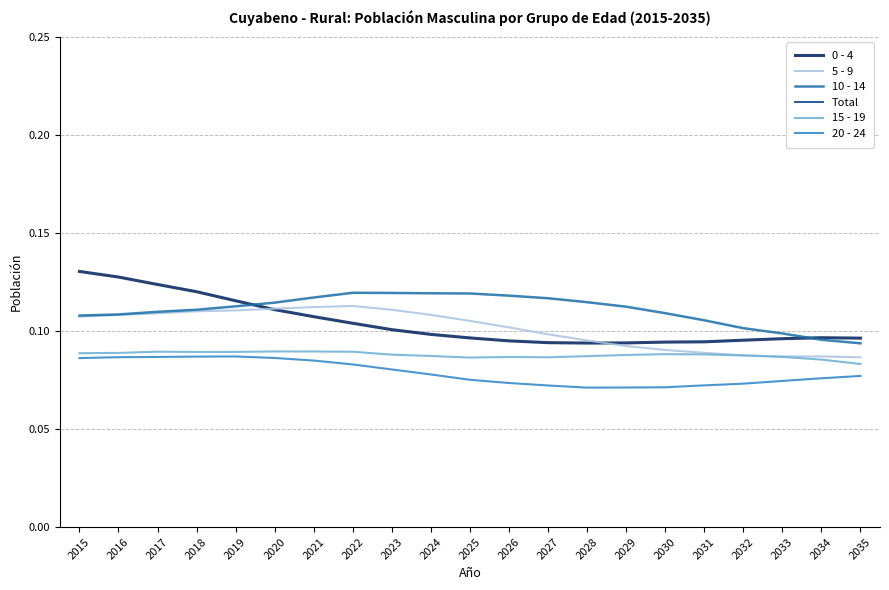

After their last crossing, which series has the higher values: 0 - 4 or 10 - 14?

0 - 4